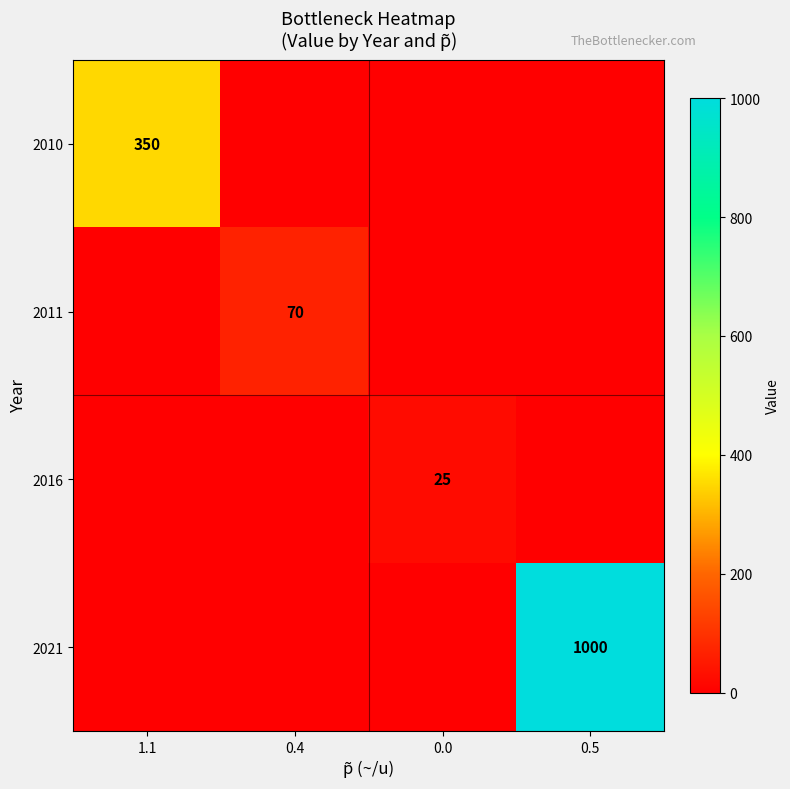

The 2010 series shows 129 at 1.1. True or false?

False